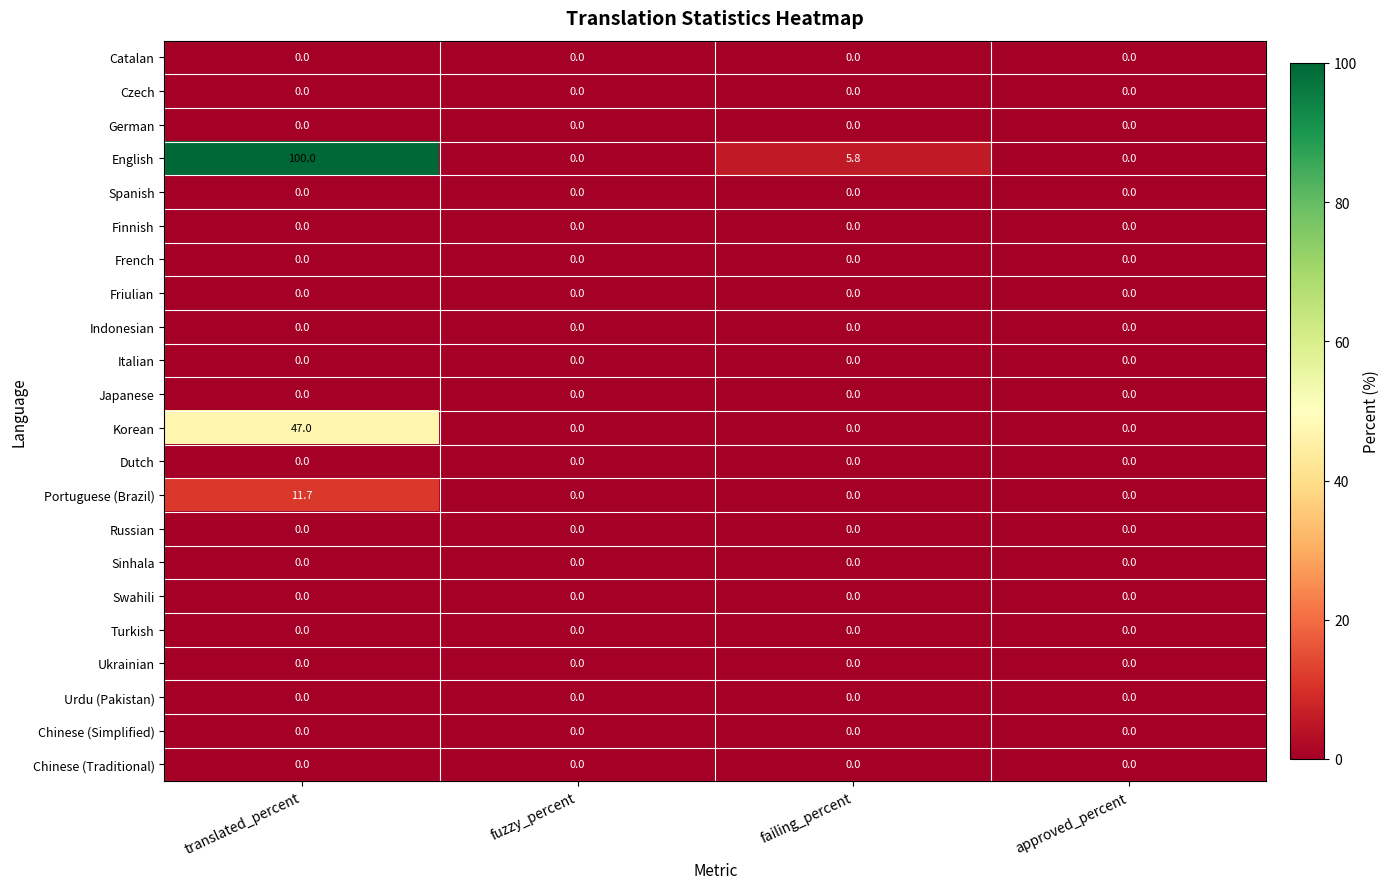

At which label does Portuguese (Brazil) reach its peak?

translated_percent